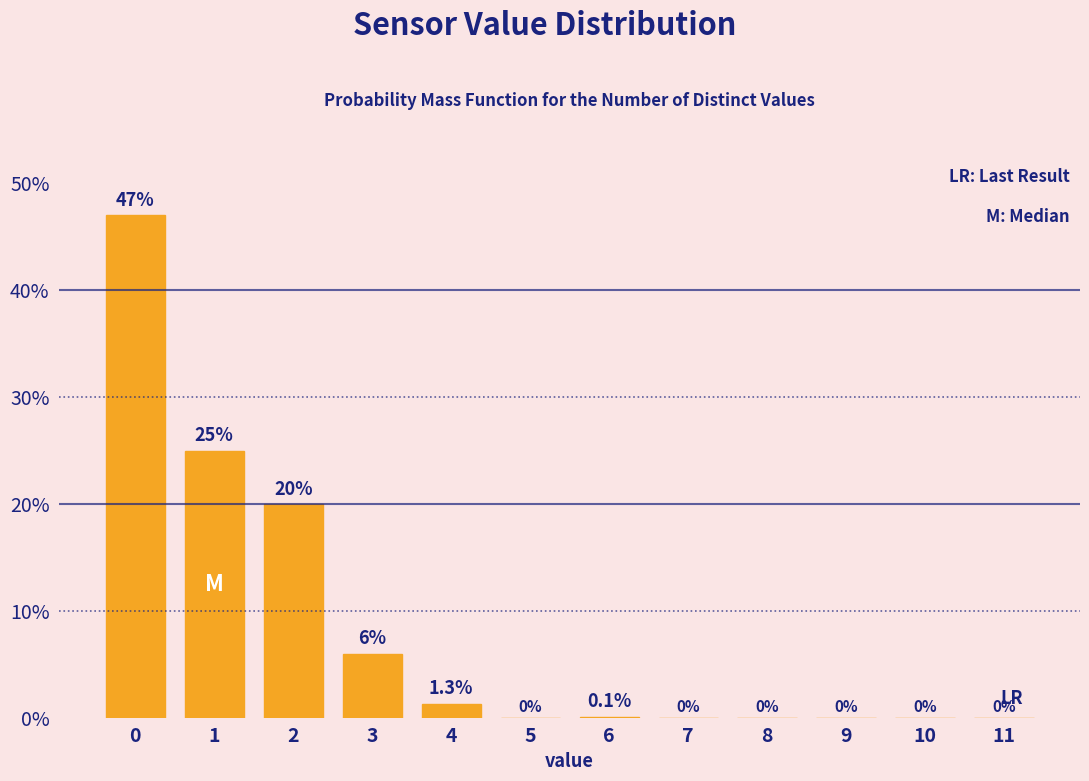

Reading left to right, transcribe all the data shown in this chart.

0=47.0	1=25.0	2=20.0	3=6.0	4=1.3	5=0.0	6=0.1	7=0.0	8=0.0	9=0.0	10=0.0	11=0.0